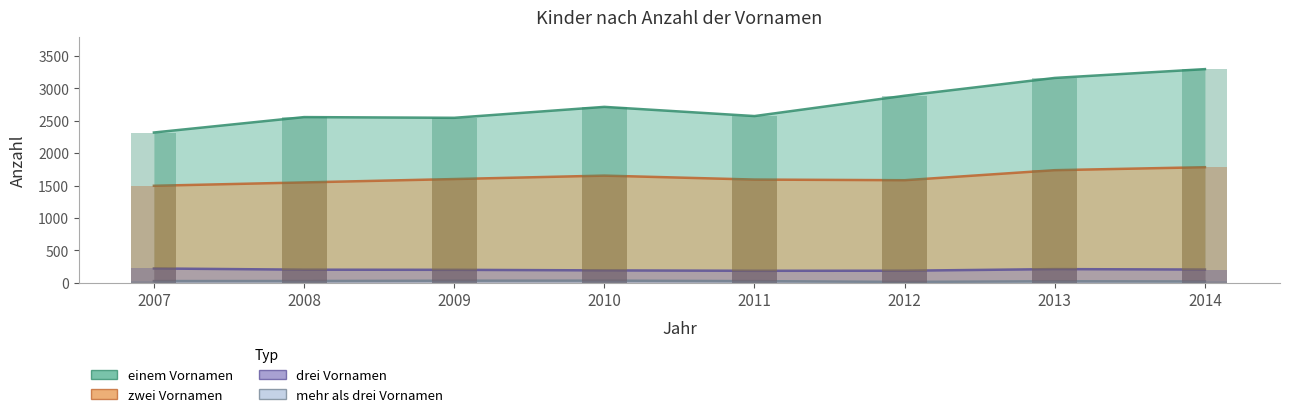

Reading left to right, list all the values displayed in this chart.

einem Vornamen: 2007=2319	2008=2557	2009=2546	2010=2715	2011=2573	2012=2887	2013=3162	2014=3298
zwei Vornamen: 2007=1496	2008=1548	2009=1600	2010=1653	2011=1592	2012=1582	2013=1737	2014=1783
drei Vornamen: 2007=219	2008=200	2009=198	2010=189	2011=183	2012=184	2013=209	2014=202
mehr als drei Vornamen: 2007=24	2008=25	2009=30	2010=31	2011=23	2012=11	2013=21	2014=18